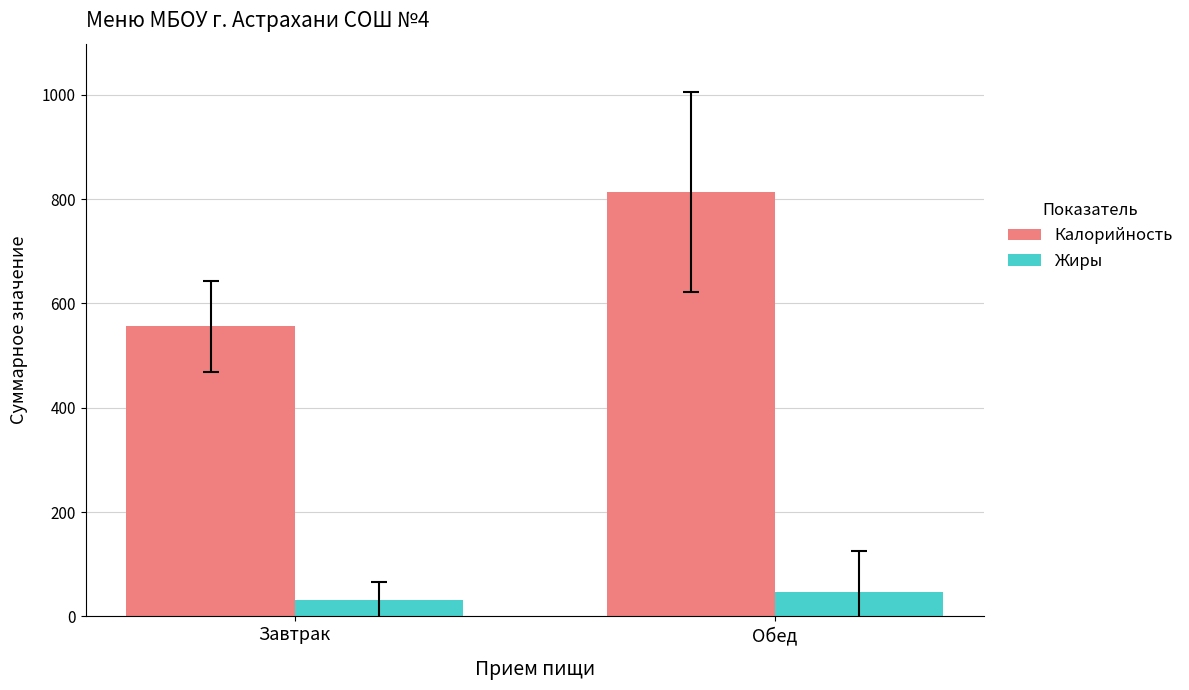

How many bars are there in each group?

2